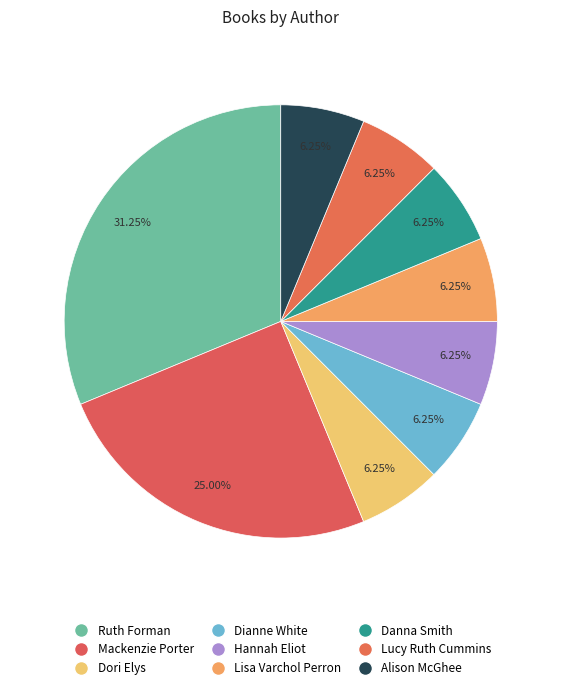

Count the number of slices in the pie.

9